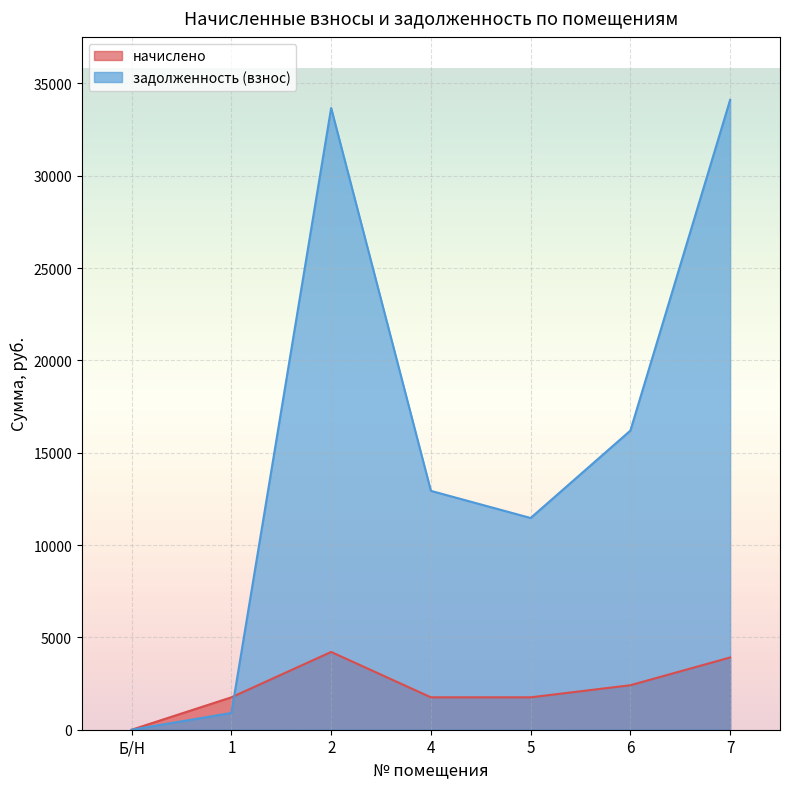

Reading right to left, list all the values displayed in this chart.

начислено: 3913.7	2410.2	1755.0	1755.0	4212.0	1755.0	0.0
задолженность (взнос): 34110.9	16200.5	11466.7	12937.0	33671.4	909.4	0.0